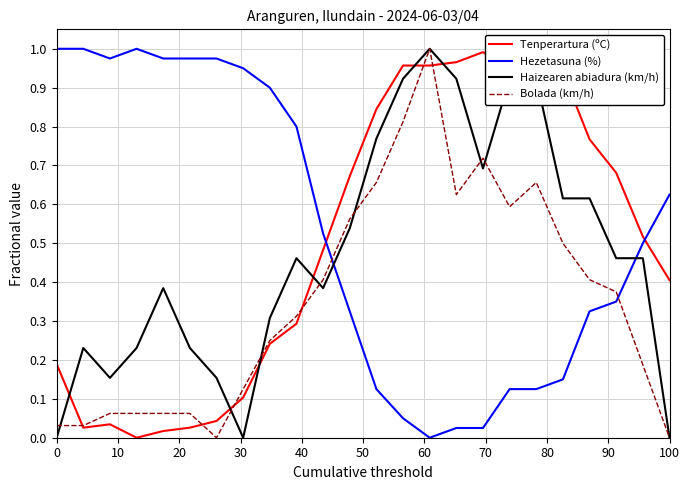

In Tenperartura (ºC), how many points are lower than both neighbors (excluding endpoints)?

3